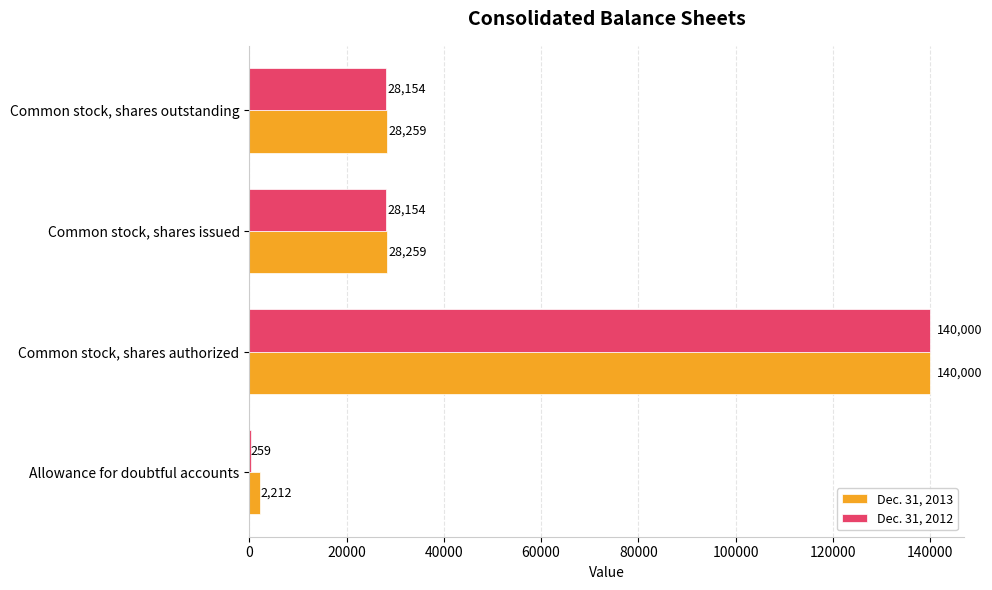

At which category is the sum across all series the highest?

Common stock, shares authorized